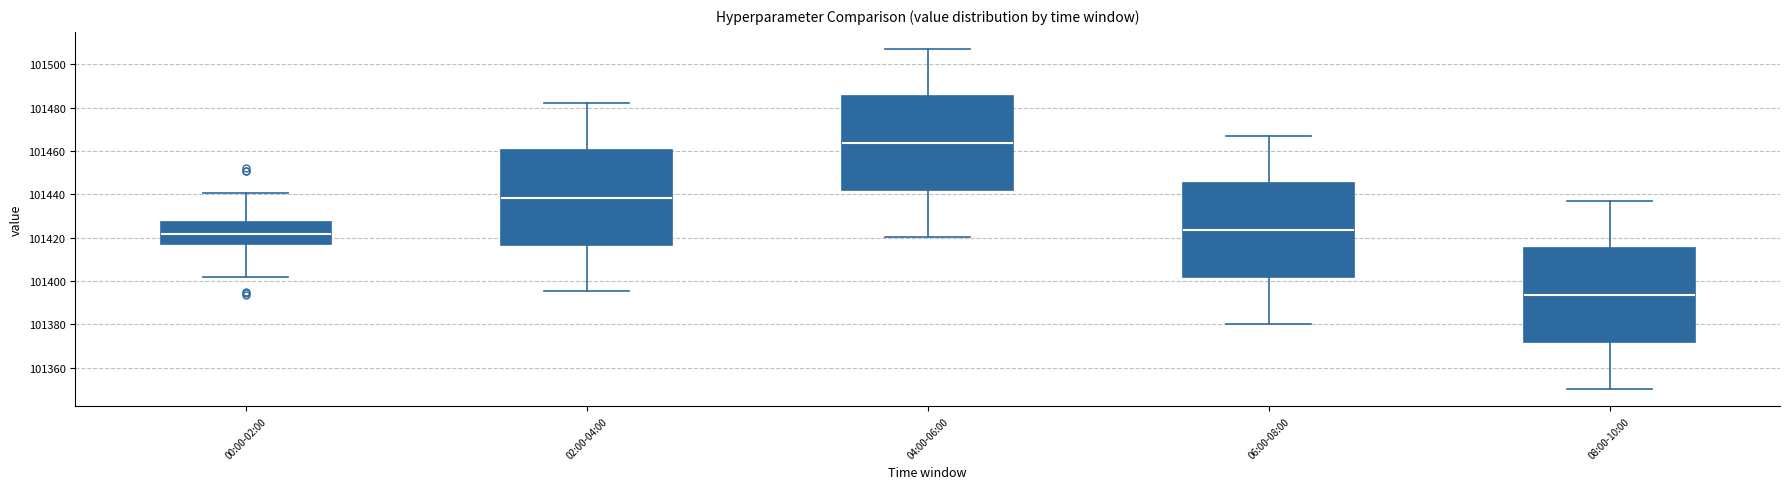

Which box has the highest median line?

04:00-06:00